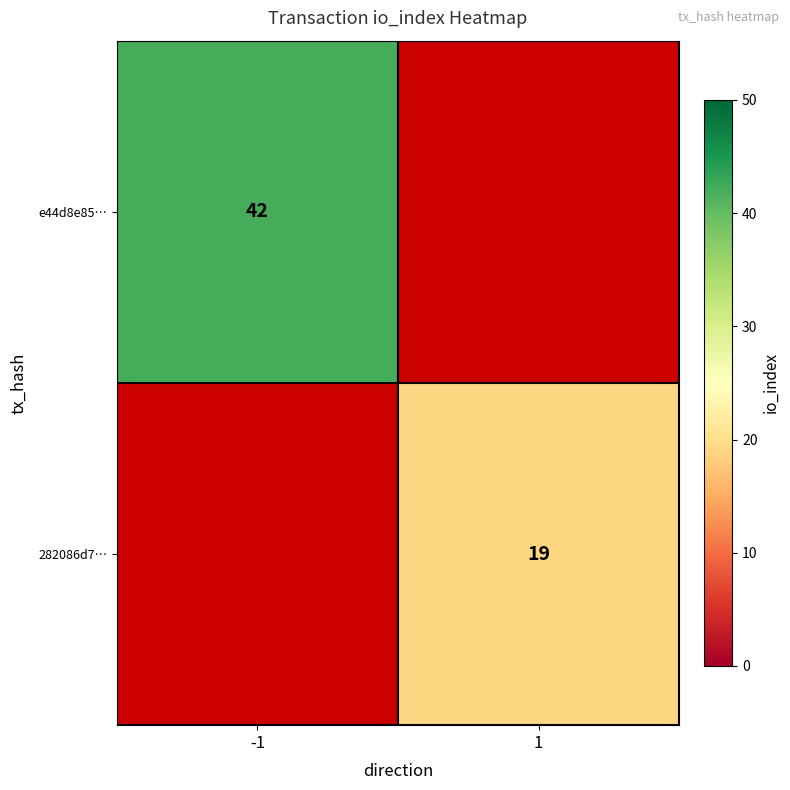

True or false: e44d8e85… has a value of 28 at -1.

False